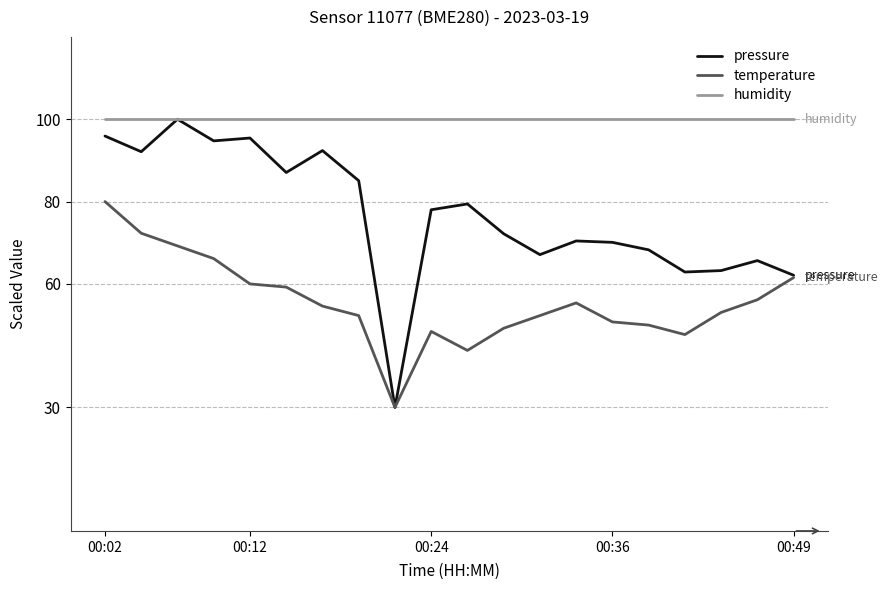

True or false: humidity and temperature cross at least once.

False